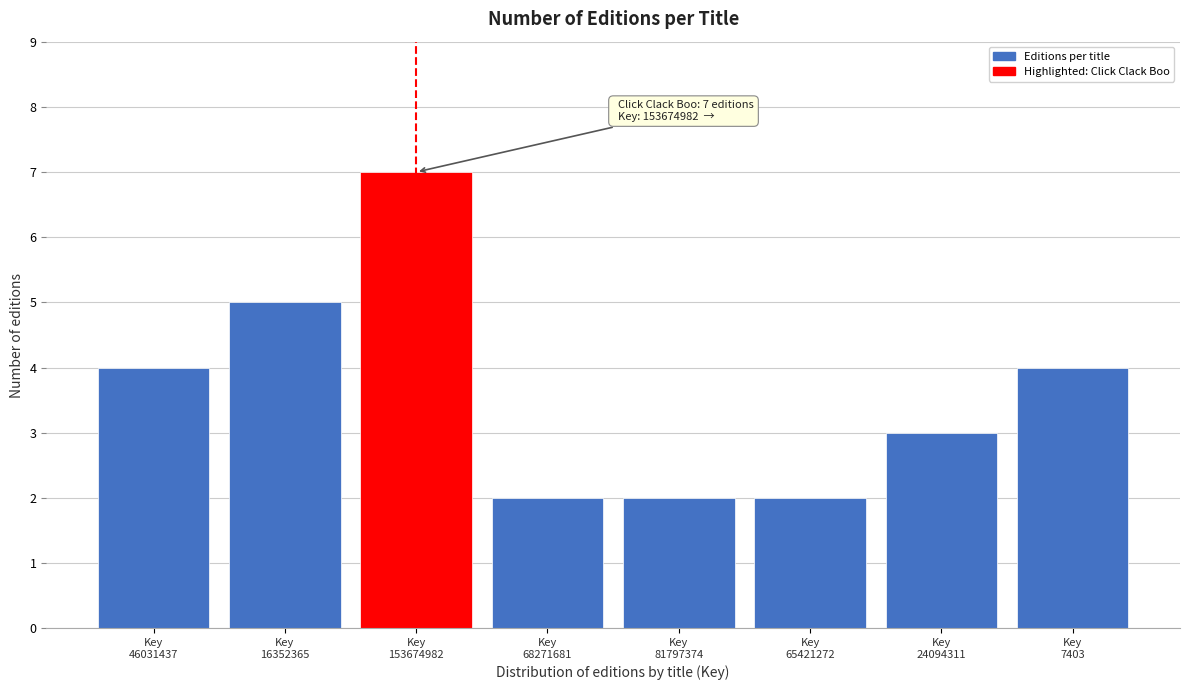

Reading left to right, what are all the values shown in this chart?

4	5	7	2	2	2	3	4